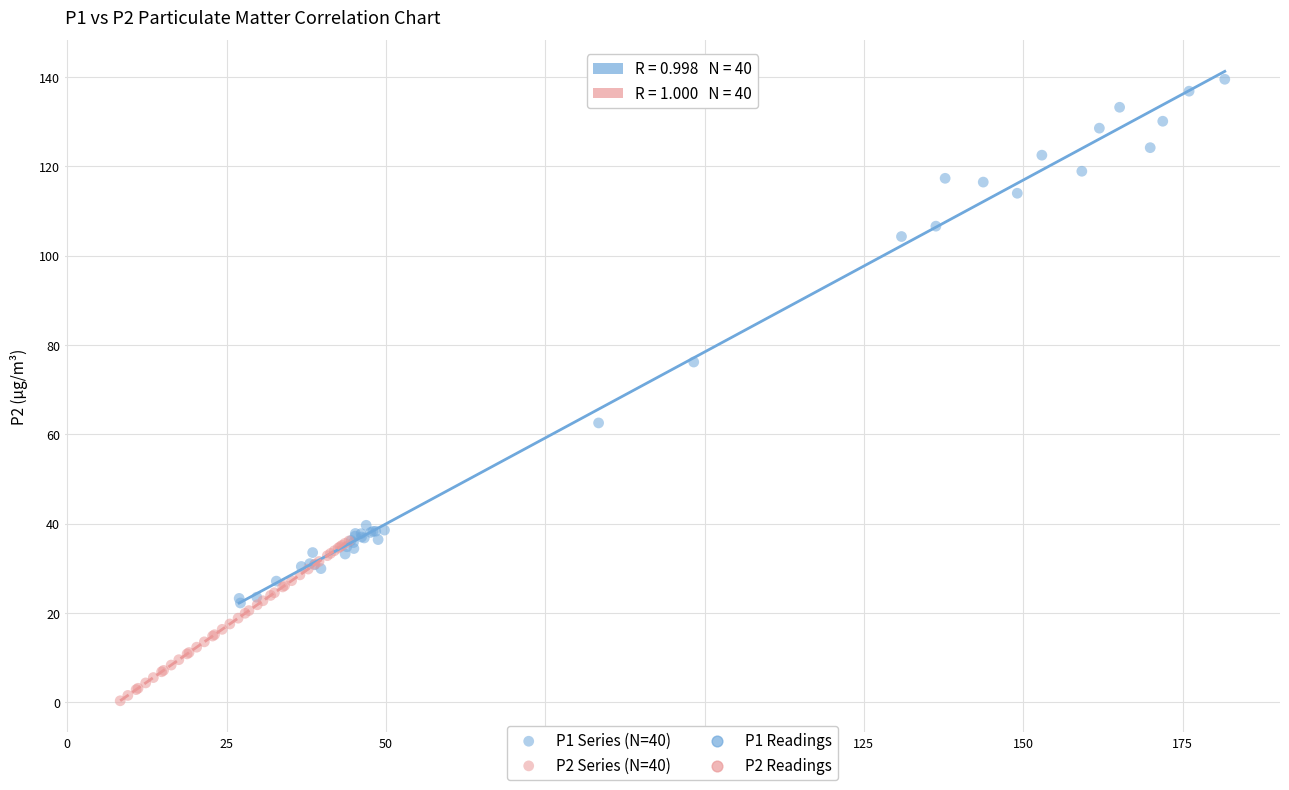

Which series contains the highest Y value?

P1 Series (N=40)